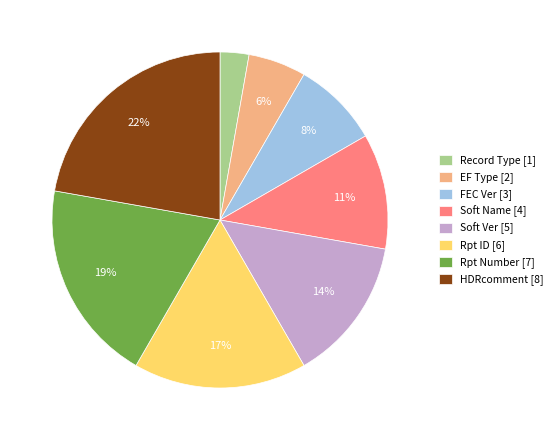

To the nearest percent, what portion does HDRcomment represent?

22%